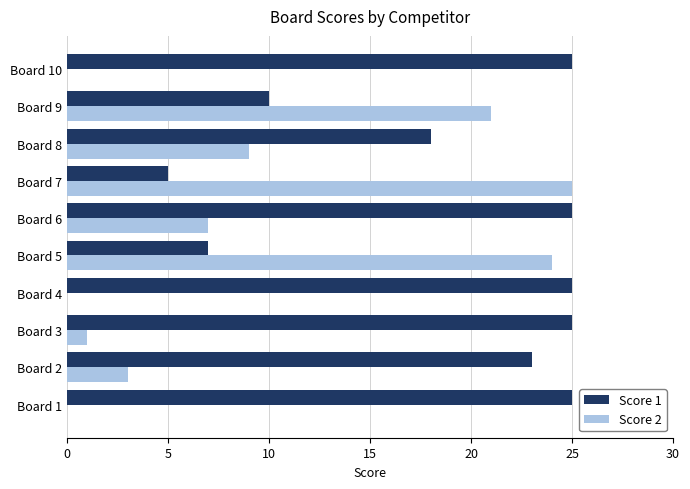

What is the maximum value shown in the chart?

25